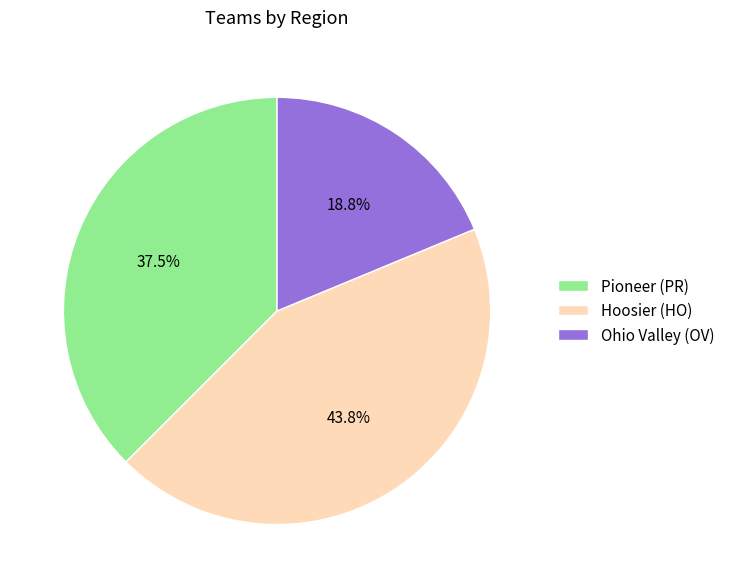

Is the sum of Hoosier (HO) and Pioneer (PR) greater than half?

Yes